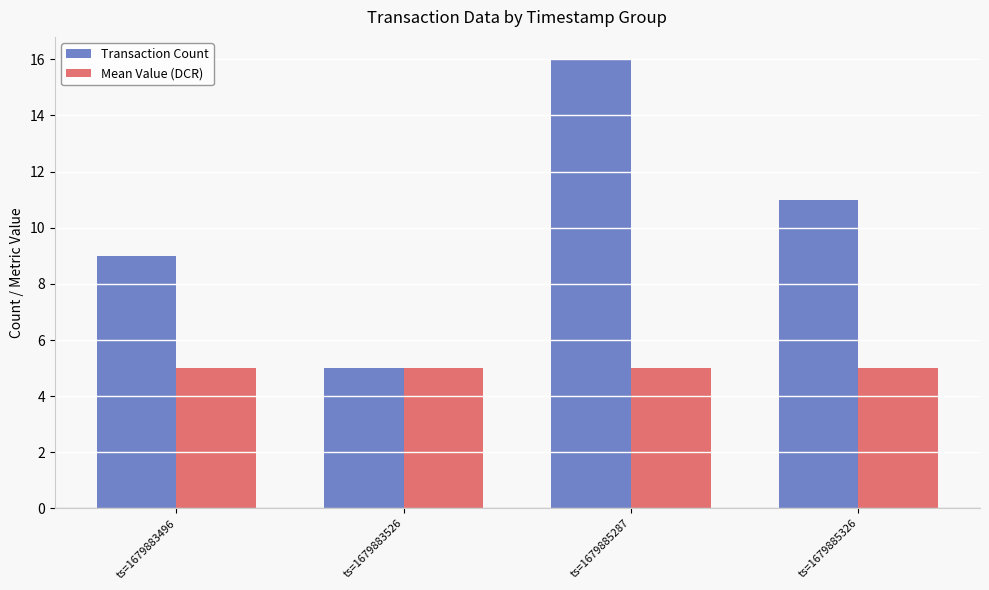

Which category has the lowest value in the Transaction Count series?

ts=1679883526